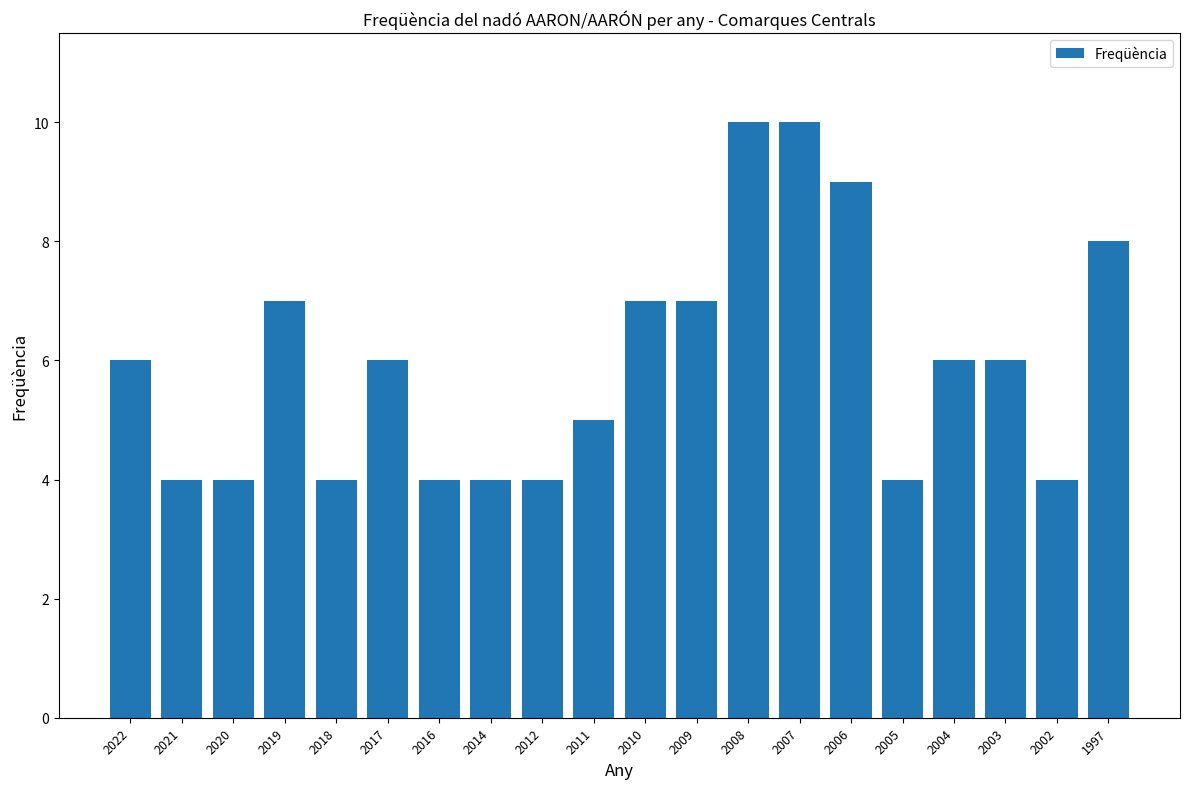

How many distinct data groups are displayed?

1